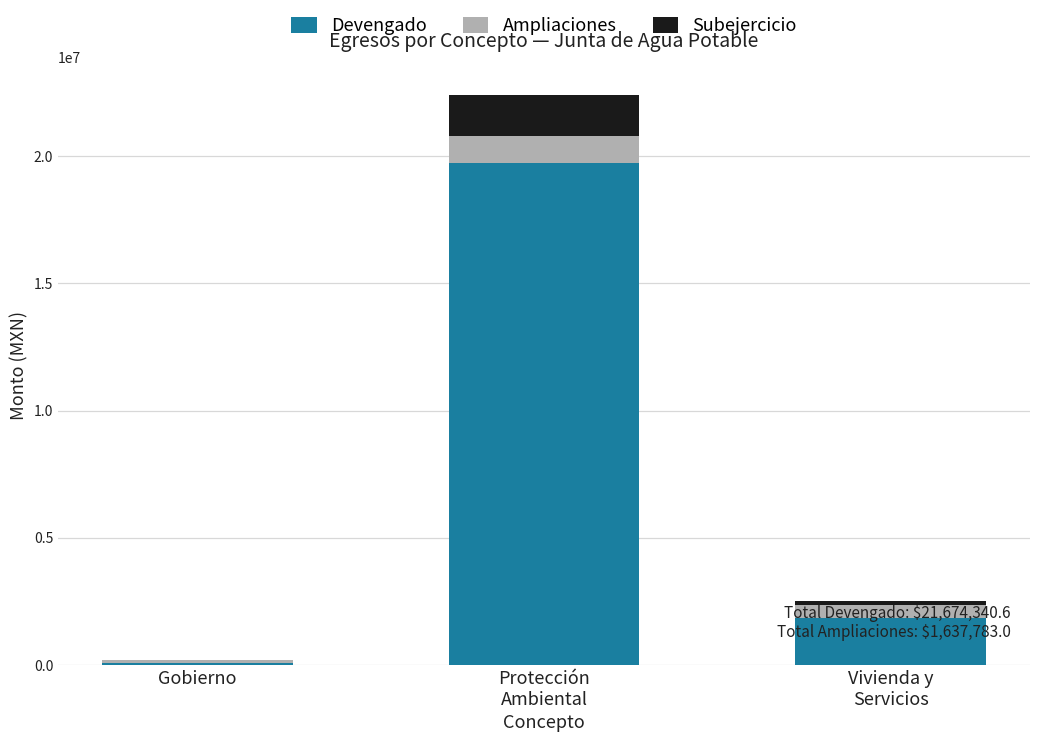

What is the maximum value for Devengado?

19757535.6